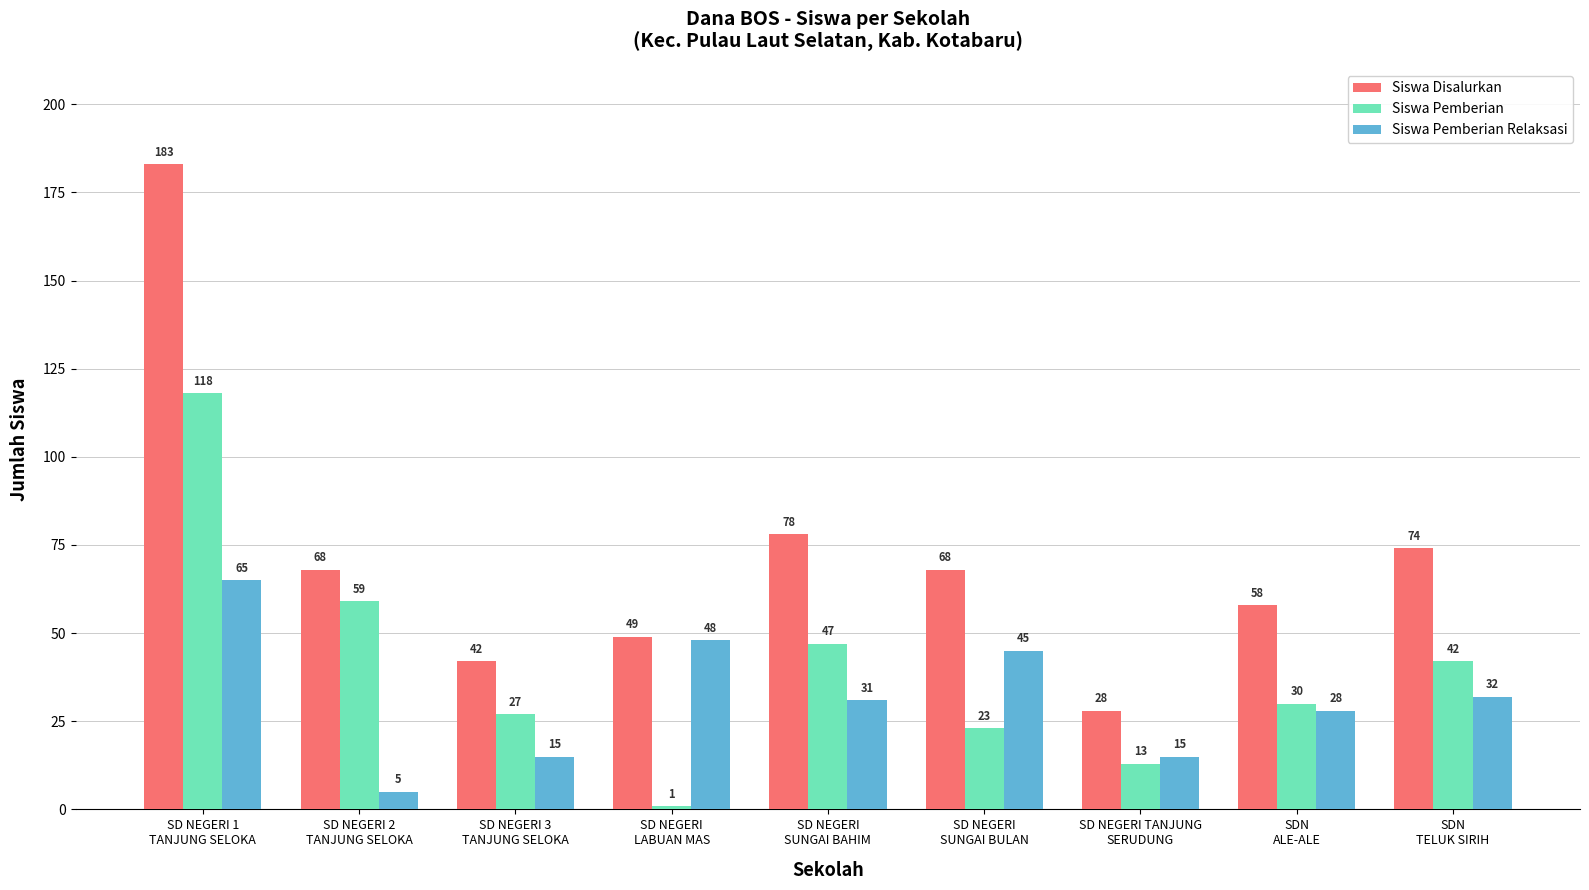

How many bars are there in total?

27